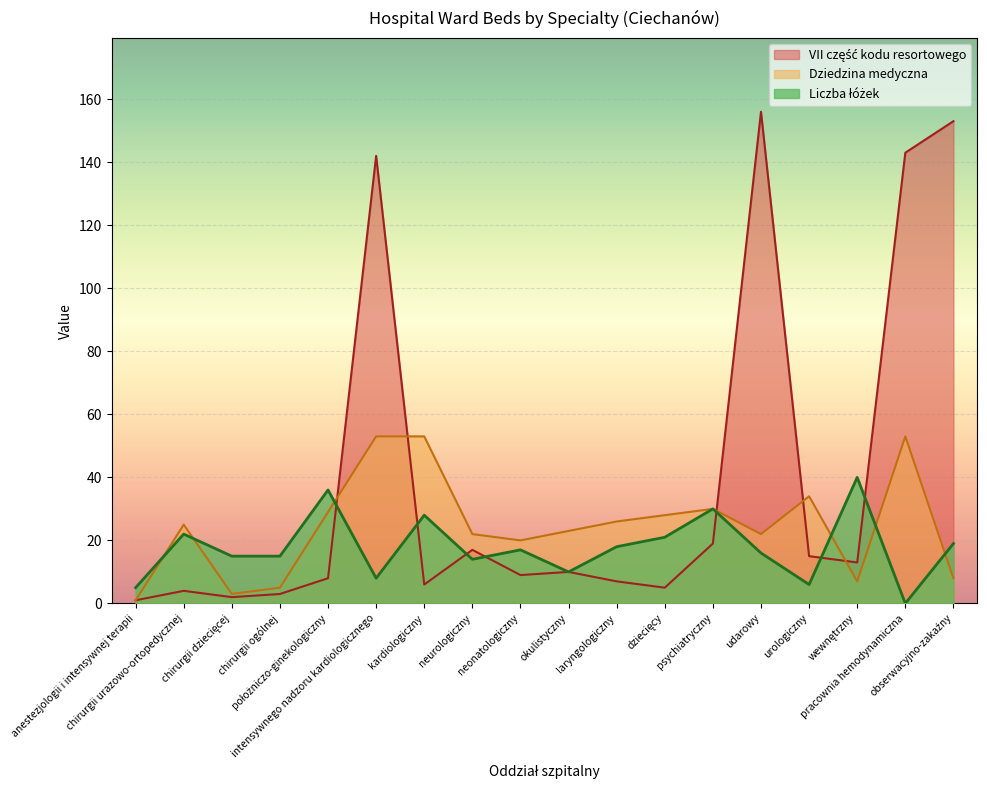

Is the value of Liczba łóżek at anestezjologii i intensywnej terapii greater than the value of VII część kodu at neonatologiczny?

No